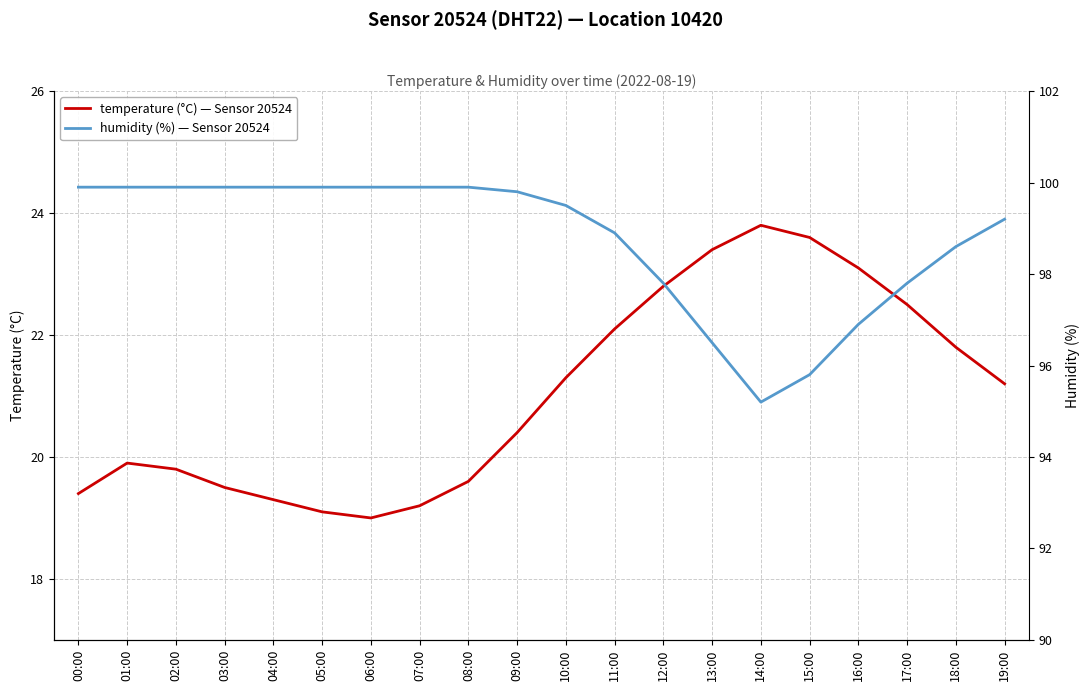

In temperature (°C) — Sensor 20524, how many points are lower than both neighbors (excluding endpoints)?

1